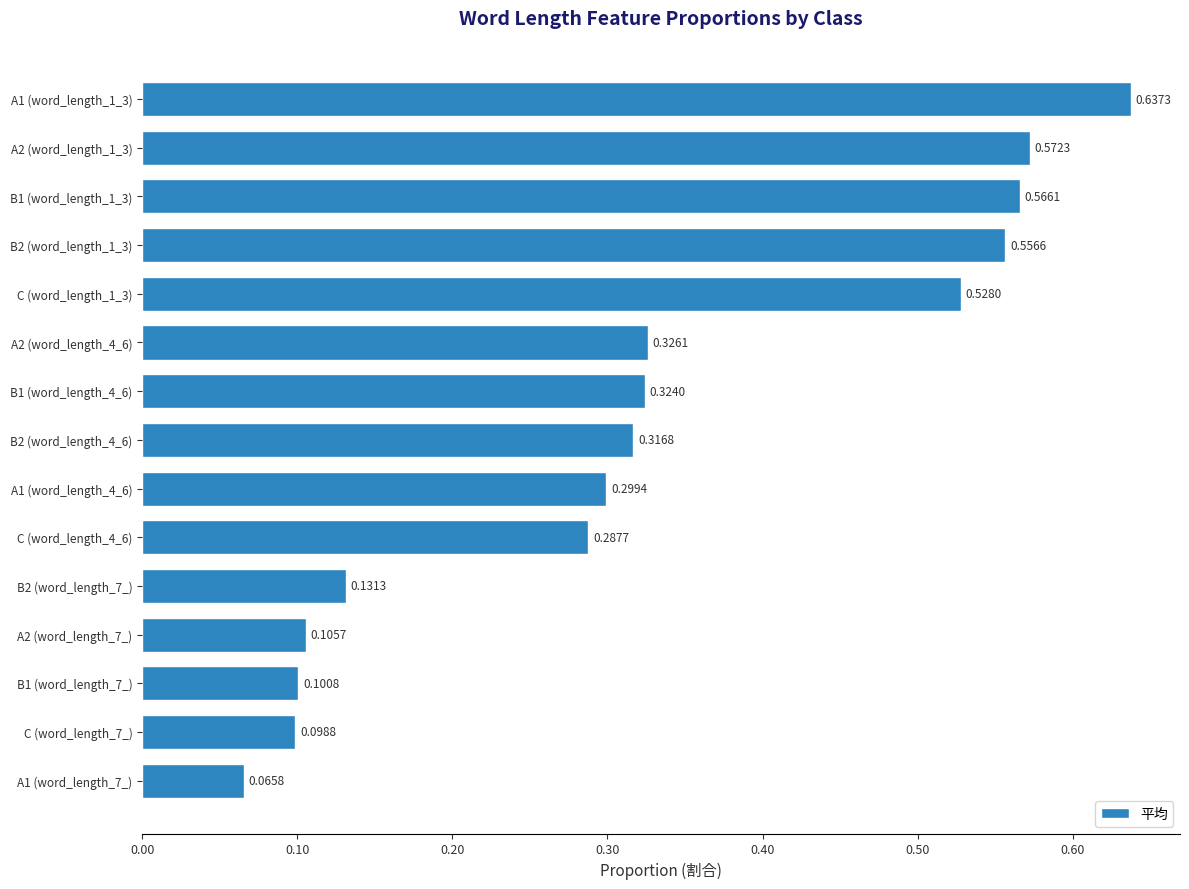

What is the change in value from A2 (word_length_4_6) to B2 (word_length_1_3)?

+0.2